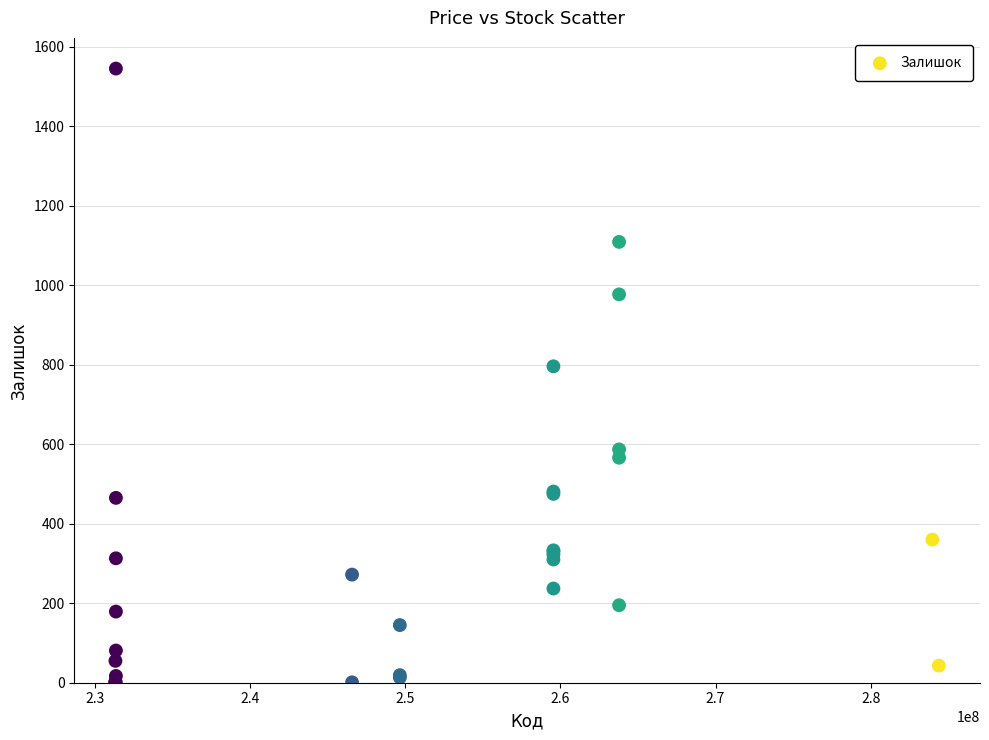

What Y value in the scatter plot is closest to 773?

796